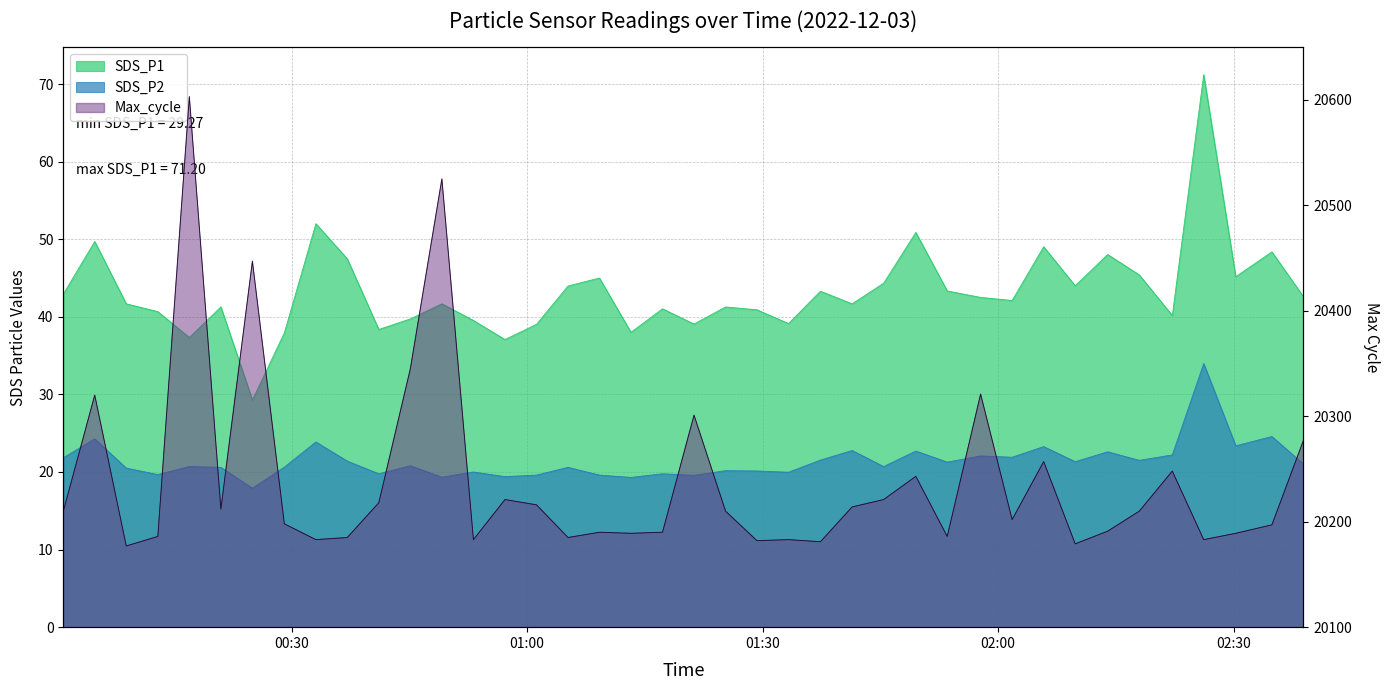

Reading left to right, list all the values displayed in this chart.

SDS_P1: 2022/12/03 00:00:56=42.9	2022/12/03 00:04:56=49.7	2022/12/03 00:08:57=41.7	2022/12/03 00:12:58=40.7	2022/12/03 00:16:59=37.3	2022/12/03 00:21:00=41.3	2022/12/03 00:25:01=29.3	2022/12/03 00:29:05=37.9	2022/12/03 00:33:06=52.0	2022/12/03 00:37:06=47.5	2022/12/03 00:41:07=38.4	2022/12/03 00:45:08=39.7	2022/12/03 00:49:09=41.7	2022/12/03 00:53:10=39.5	2022/12/03 00:57:11=37.1	2022/12/03 01:01:12=39.0	2022/12/03 01:05:13=44.0	2022/12/03 01:09:13=45.0	2022/12/03 01:13:14=38.0	2022/12/03 01:17:15=41.0	2022/12/03 01:21:16=39.1	2022/12/03 01:25:17=41.3	2022/12/03 01:29:17=40.9	2022/12/03 01:33:18=39.1	2022/12/03 01:37:22=43.3	2022/12/03 01:41:24=41.7	2022/12/03 01:45:25=44.3	2022/12/03 01:49:31=50.9	2022/12/03 01:53:31=43.3	2022/12/03 01:57:46=42.5	2022/12/03 02:01:47=42.1	2022/12/03 02:05:48=49.0	2022/12/03 02:09:49=44.0	2022/12/03 02:13:57=48.0	2022/12/03 02:17:59=45.4	2022/12/03 02:22:11=40.2	2022/12/03 02:26:11=71.2	2022/12/03 02:30:16=45.2	2022/12/03 02:34:52=48.4	2022/12/03 02:38:53=42.6
SDS_P2: 2022/12/03 00:00:56=21.8	2022/12/03 00:04:56=24.3	2022/12/03 00:08:57=20.5	2022/12/03 00:12:58=19.7	2022/12/03 00:16:59=20.7	2022/12/03 00:21:00=20.6	2022/12/03 00:25:01=17.9	2022/12/03 00:29:05=20.6	2022/12/03 00:33:06=23.9	2022/12/03 00:37:06=21.4	2022/12/03 00:41:07=19.8	2022/12/03 00:45:08=20.8	2022/12/03 00:49:09=19.3	2022/12/03 00:53:10=20.0	2022/12/03 00:57:11=19.4	2022/12/03 01:01:12=19.6	2022/12/03 01:05:13=20.6	2022/12/03 01:09:13=19.6	2022/12/03 01:13:14=19.3	2022/12/03 01:17:15=19.8	2022/12/03 01:21:16=19.6	2022/12/03 01:25:17=20.2	2022/12/03 01:29:17=20.1	2022/12/03 01:33:18=20.0	2022/12/03 01:37:22=21.5	2022/12/03 01:41:24=22.8	2022/12/03 01:45:25=20.7	2022/12/03 01:49:31=22.7	2022/12/03 01:53:31=21.3	2022/12/03 01:57:46=22.1	2022/12/03 02:01:47=21.9	2022/12/03 02:05:48=23.3	2022/12/03 02:09:49=21.3	2022/12/03 02:13:57=22.6	2022/12/03 02:17:59=21.5	2022/12/03 02:22:11=22.2	2022/12/03 02:26:11=34.0	2022/12/03 02:30:16=23.4	2022/12/03 02:34:52=24.6	2022/12/03 02:38:53=21.0
Max_cycle: 2022/12/03 00:00:56=20210.0	2022/12/03 00:04:56=20320.0	2022/12/03 00:08:57=20177.0	2022/12/03 00:12:58=20186.0	2022/12/03 00:16:59=20603.0	2022/12/03 00:21:00=20212.0	2022/12/03 00:25:01=20447.0	2022/12/03 00:29:05=20198.0	2022/12/03 00:33:06=20183.0	2022/12/03 00:37:06=20185.0	2022/12/03 00:41:07=20218.0	2022/12/03 00:45:08=20345.0	2022/12/03 00:49:09=20525.0	2022/12/03 00:53:10=20183.0	2022/12/03 00:57:11=20221.0	2022/12/03 01:01:12=20216.0	2022/12/03 01:05:13=20185.0	2022/12/03 01:09:13=20190.0	2022/12/03 01:13:14=20189.0	2022/12/03 01:17:15=20190.0	2022/12/03 01:21:16=20301.0	2022/12/03 01:25:17=20210.0	2022/12/03 01:29:17=20182.0	2022/12/03 01:33:18=20183.0	2022/12/03 01:37:22=20181.0	2022/12/03 01:41:24=20214.0	2022/12/03 01:45:25=20221.0	2022/12/03 01:49:31=20243.0	2022/12/03 01:53:31=20186.0	2022/12/03 01:57:46=20321.0	2022/12/03 02:01:47=20202.0	2022/12/03 02:05:48=20257.0	2022/12/03 02:09:49=20179.0	2022/12/03 02:13:57=20191.0	2022/12/03 02:17:59=20210.0	2022/12/03 02:22:11=20248.0	2022/12/03 02:26:11=20183.0	2022/12/03 02:30:16=20189.0	2022/12/03 02:34:52=20197.0	2022/12/03 02:38:53=20277.0